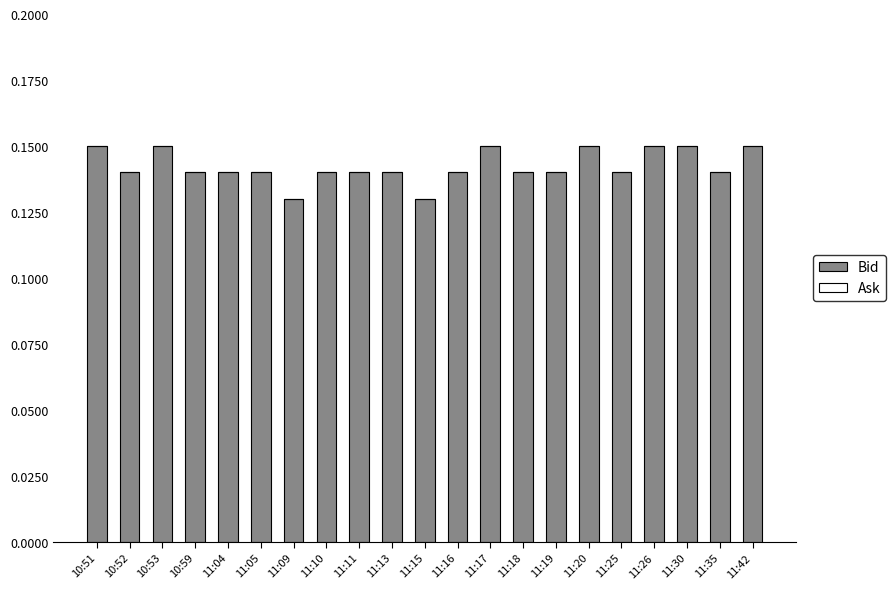

What is the label of the 10th bar from the left?

11:13